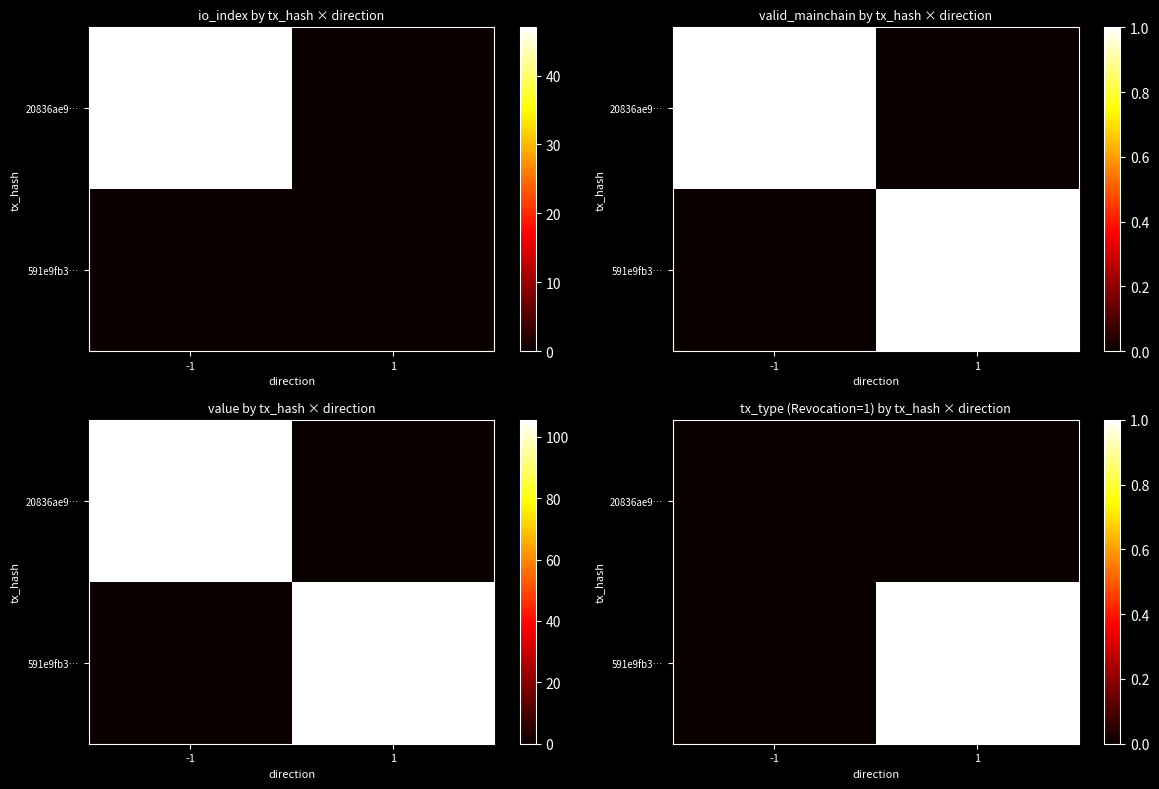

Which has a higher value, 1 or -1?

1